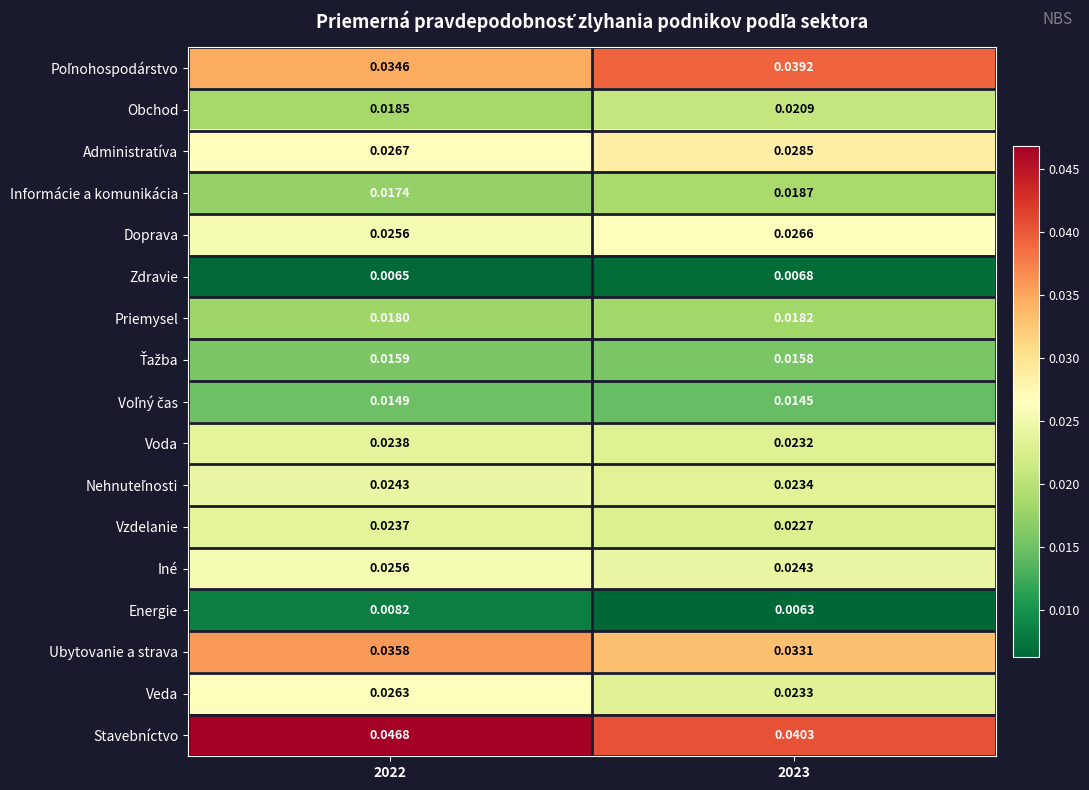

Which series has the largest range (max minus min)?

Stavebníctvo